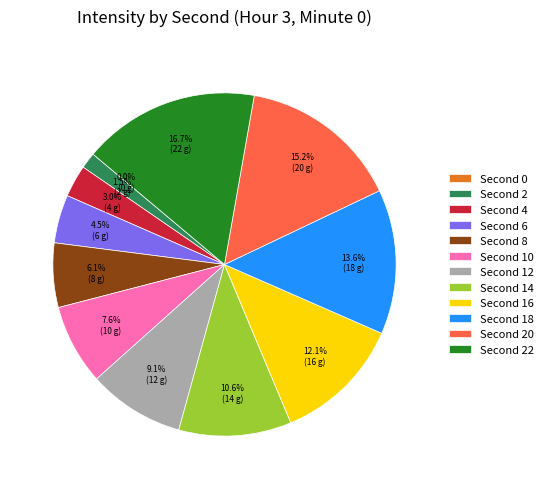

What is the largest slice in the pie chart?

22